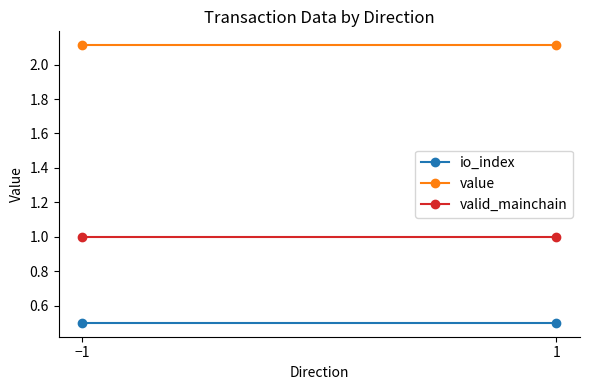

List the series in order of their peak value, highest first.

value, valid_mainchain, io_index